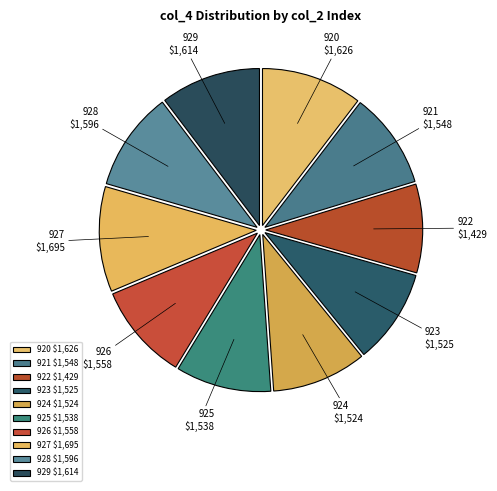

Approximately how many times larger is the value at 921 compared to 927?

0.9